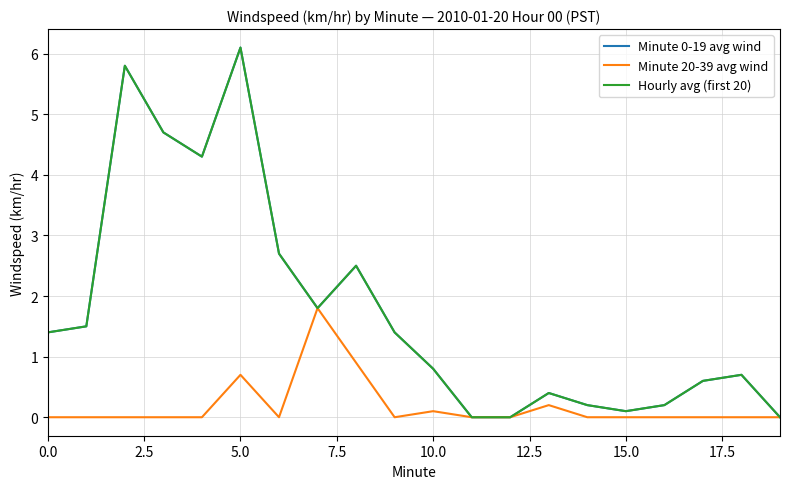

At how many categories does at least one series exceed 5?

2